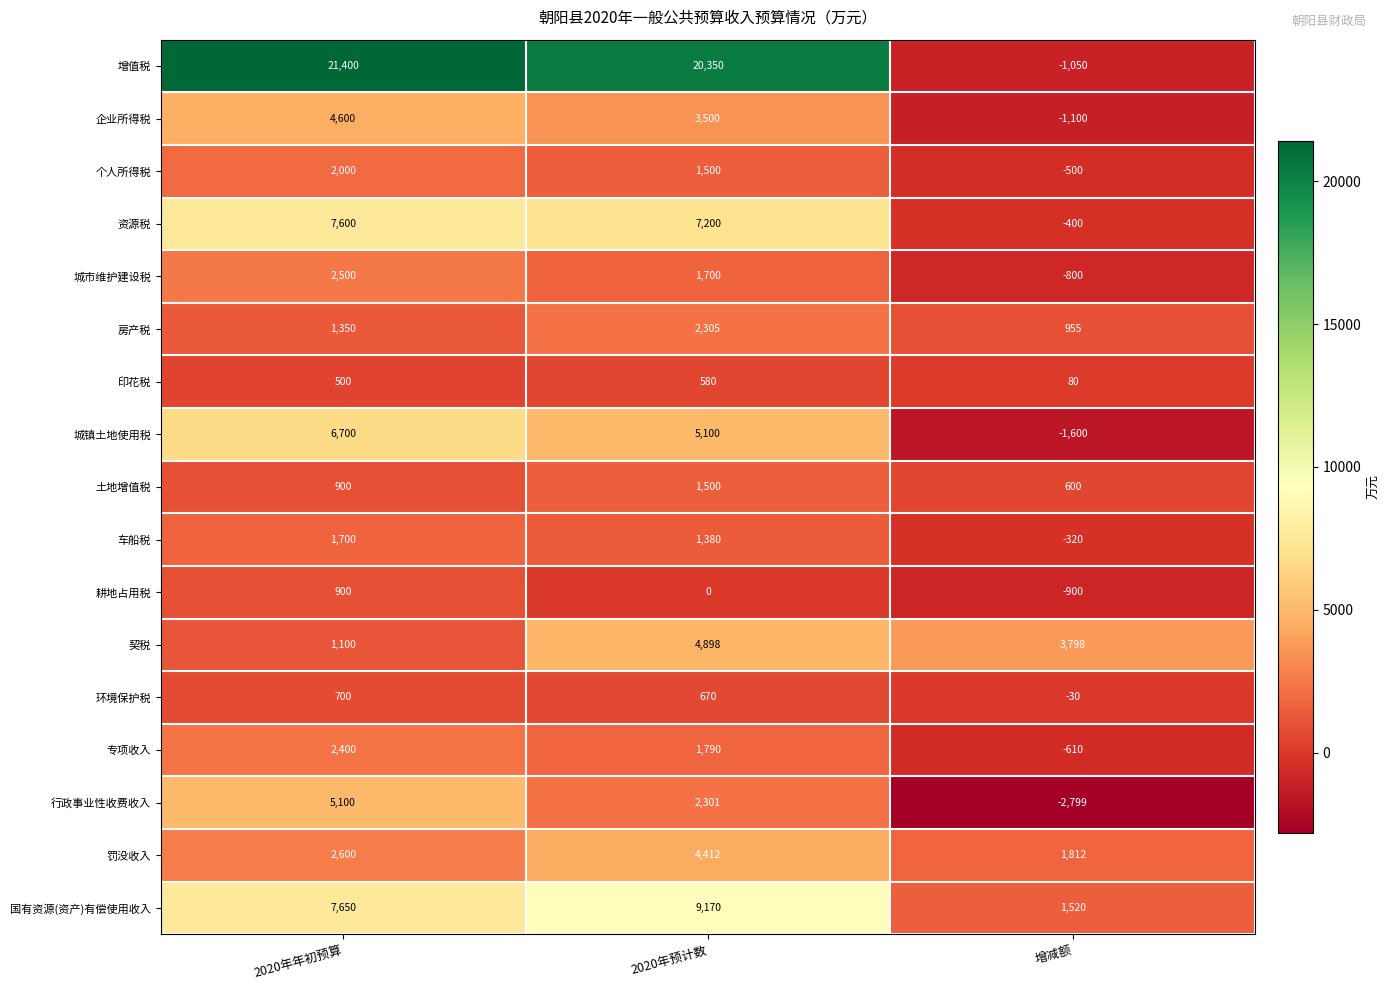

What value does the 行政事业性收费收入 series have at 2020年预计数?

2301